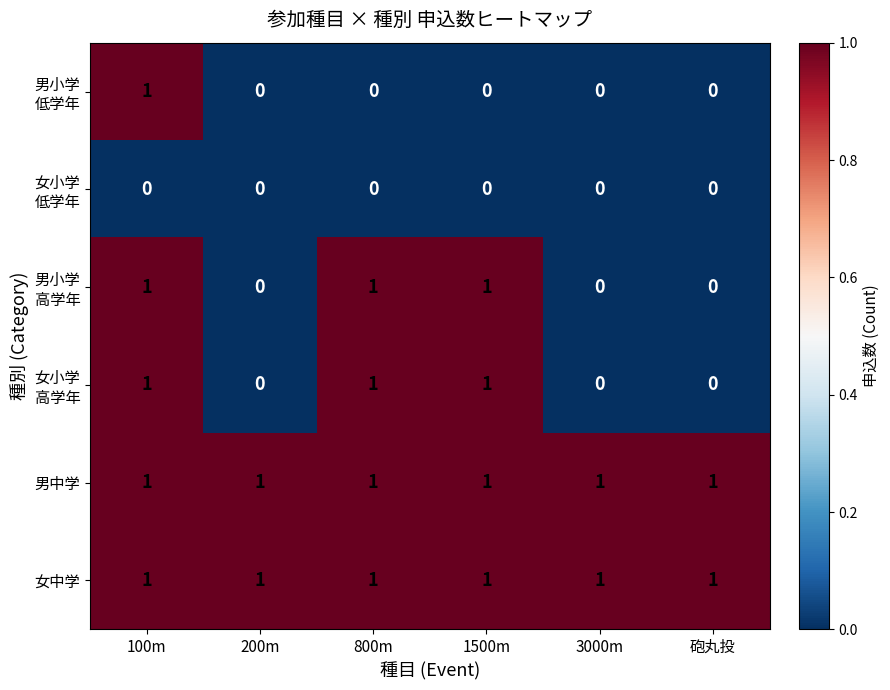

What is the total value across all series at 100m?

5